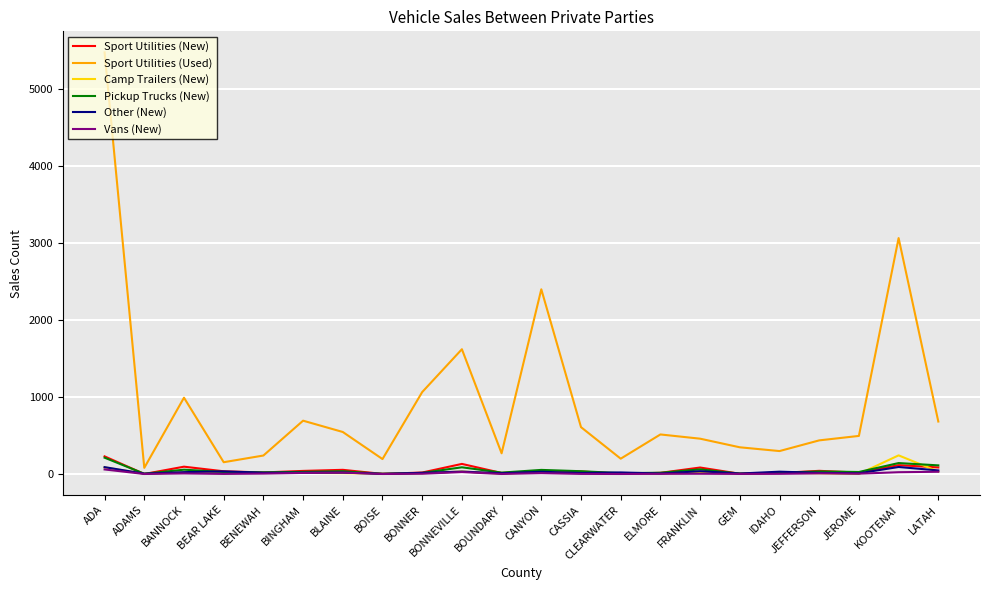

What is the maximum value shown in the chart?

5481